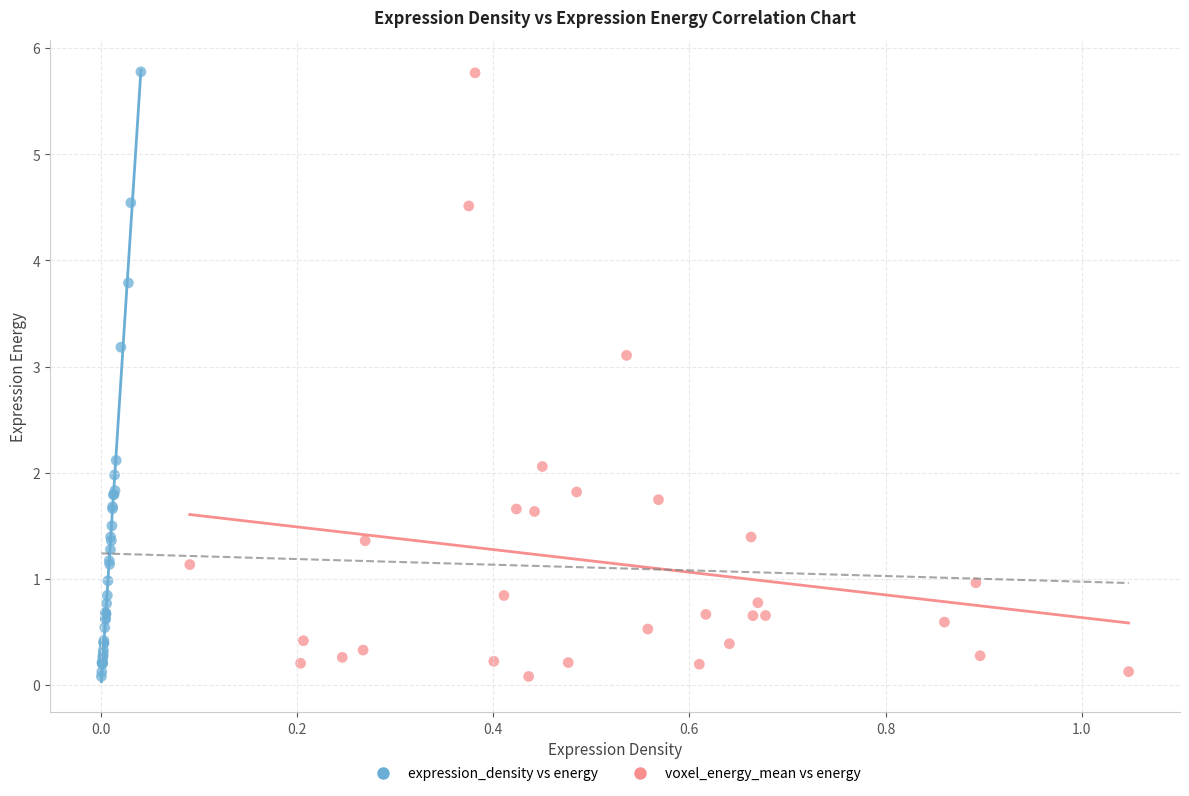

Which series has the widest spread of Y values?

expression_density vs energy